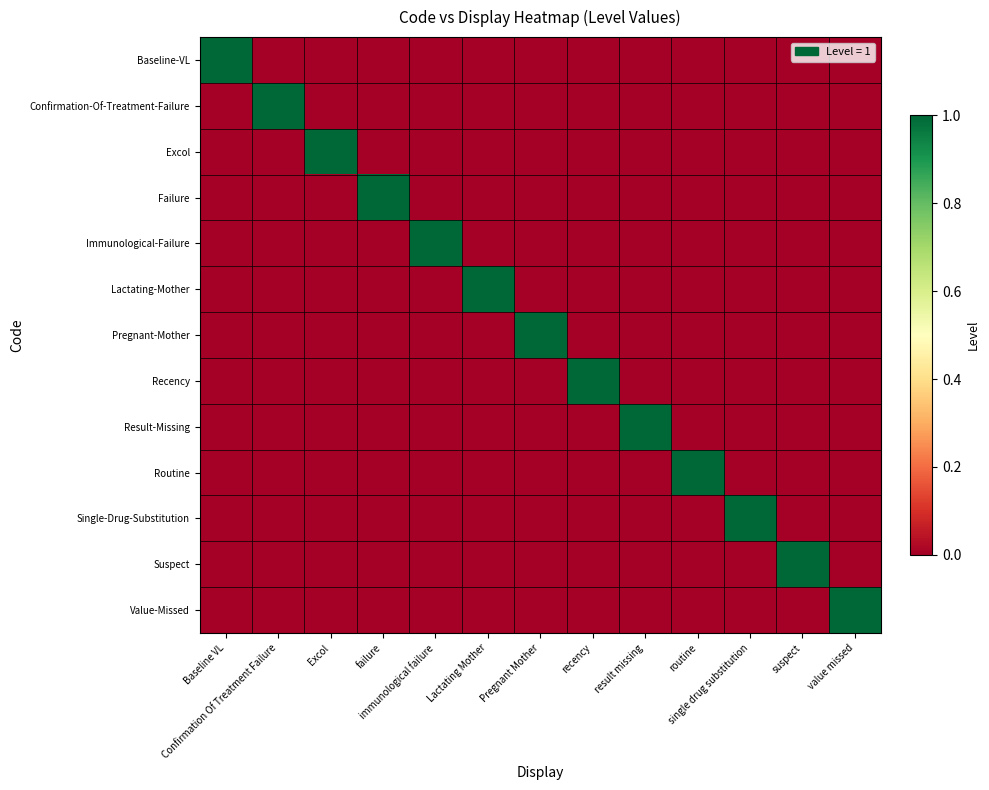

Reading left to right, what are all the values shown in this chart?

Baseline-VL: Baseline VL=1	Confirmation Of Treatment Failure=0	Excol=0	failure=0	immunological failure=0	Lactating Mother=0	Pregnant Mother=0	recency=0	result missing=0	routine=0	single drug substitution=0	suspect=0	value missed=0
Confirmation-Of-Treatment-Failure: Baseline VL=0	Confirmation Of Treatment Failure=1	Excol=0	failure=0	immunological failure=0	Lactating Mother=0	Pregnant Mother=0	recency=0	result missing=0	routine=0	single drug substitution=0	suspect=0	value missed=0
Excol: Baseline VL=0	Confirmation Of Treatment Failure=0	Excol=1	failure=0	immunological failure=0	Lactating Mother=0	Pregnant Mother=0	recency=0	result missing=0	routine=0	single drug substitution=0	suspect=0	value missed=0
Failure: Baseline VL=0	Confirmation Of Treatment Failure=0	Excol=0	failure=1	immunological failure=0	Lactating Mother=0	Pregnant Mother=0	recency=0	result missing=0	routine=0	single drug substitution=0	suspect=0	value missed=0
Immunological-Failure: Baseline VL=0	Confirmation Of Treatment Failure=0	Excol=0	failure=0	immunological failure=1	Lactating Mother=0	Pregnant Mother=0	recency=0	result missing=0	routine=0	single drug substitution=0	suspect=0	value missed=0
Lactating-Mother: Baseline VL=0	Confirmation Of Treatment Failure=0	Excol=0	failure=0	immunological failure=0	Lactating Mother=1	Pregnant Mother=0	recency=0	result missing=0	routine=0	single drug substitution=0	suspect=0	value missed=0
Pregnant-Mother: Baseline VL=0	Confirmation Of Treatment Failure=0	Excol=0	failure=0	immunological failure=0	Lactating Mother=0	Pregnant Mother=1	recency=0	result missing=0	routine=0	single drug substitution=0	suspect=0	value missed=0
Recency: Baseline VL=0	Confirmation Of Treatment Failure=0	Excol=0	failure=0	immunological failure=0	Lactating Mother=0	Pregnant Mother=0	recency=1	result missing=0	routine=0	single drug substitution=0	suspect=0	value missed=0
Result-Missing: Baseline VL=0	Confirmation Of Treatment Failure=0	Excol=0	failure=0	immunological failure=0	Lactating Mother=0	Pregnant Mother=0	recency=0	result missing=1	routine=0	single drug substitution=0	suspect=0	value missed=0
Routine: Baseline VL=0	Confirmation Of Treatment Failure=0	Excol=0	failure=0	immunological failure=0	Lactating Mother=0	Pregnant Mother=0	recency=0	result missing=0	routine=1	single drug substitution=0	suspect=0	value missed=0
Single-Drug-Substitution: Baseline VL=0	Confirmation Of Treatment Failure=0	Excol=0	failure=0	immunological failure=0	Lactating Mother=0	Pregnant Mother=0	recency=0	result missing=0	routine=0	single drug substitution=1	suspect=0	value missed=0
Suspect: Baseline VL=0	Confirmation Of Treatment Failure=0	Excol=0	failure=0	immunological failure=0	Lactating Mother=0	Pregnant Mother=0	recency=0	result missing=0	routine=0	single drug substitution=0	suspect=1	value missed=0
Value-Missed: Baseline VL=0	Confirmation Of Treatment Failure=0	Excol=0	failure=0	immunological failure=0	Lactating Mother=0	Pregnant Mother=0	recency=0	result missing=0	routine=0	single drug substitution=0	suspect=0	value missed=1